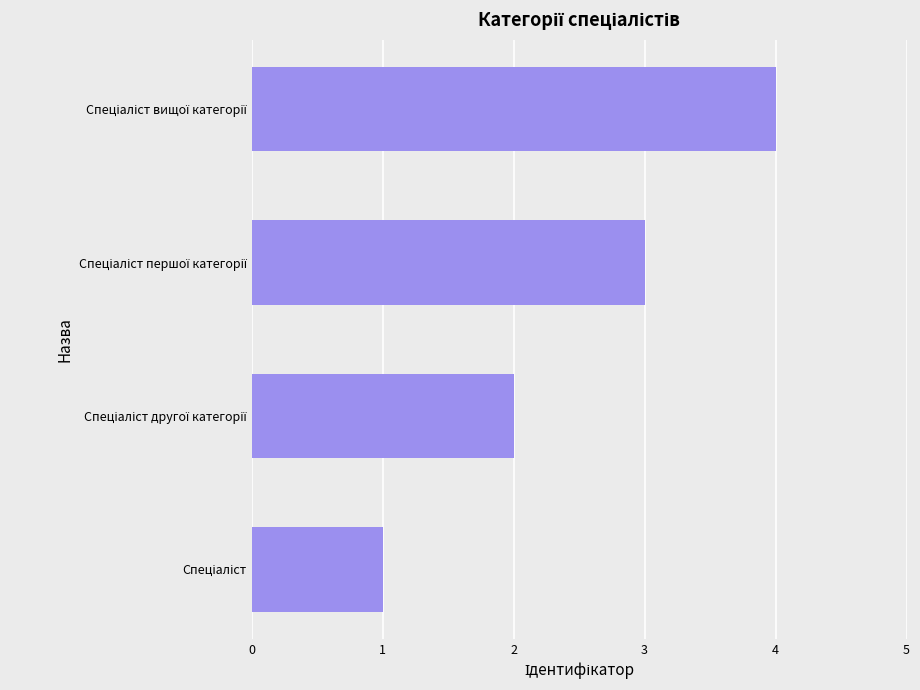

What is the greatest value displayed?

4